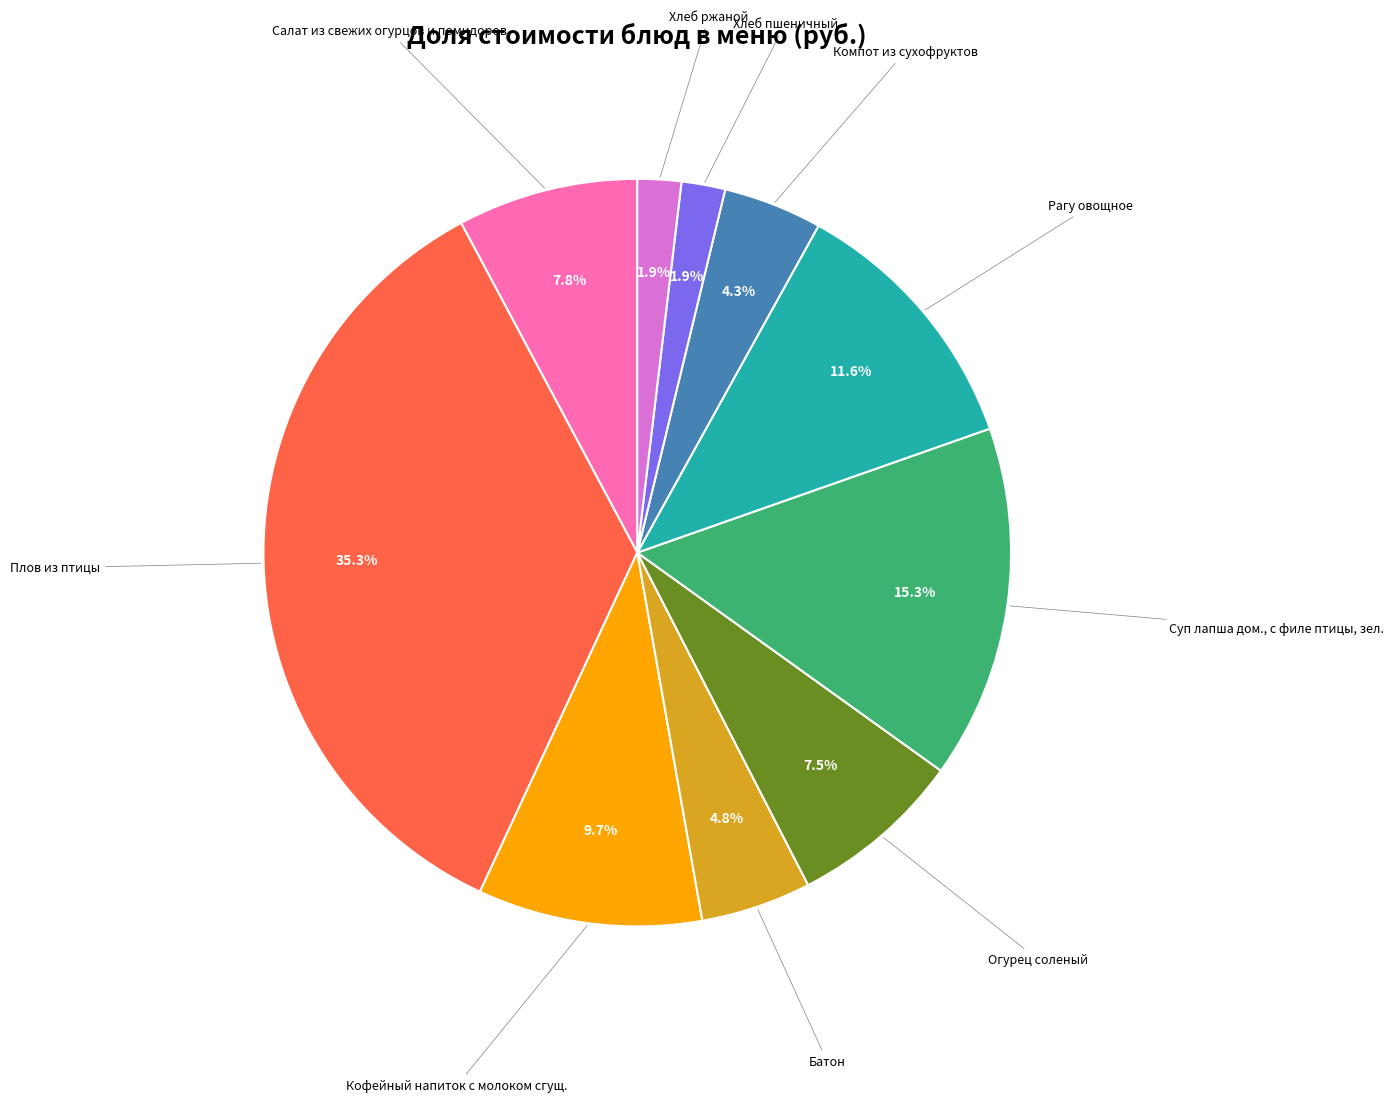

Is there a majority slice in this chart?

No